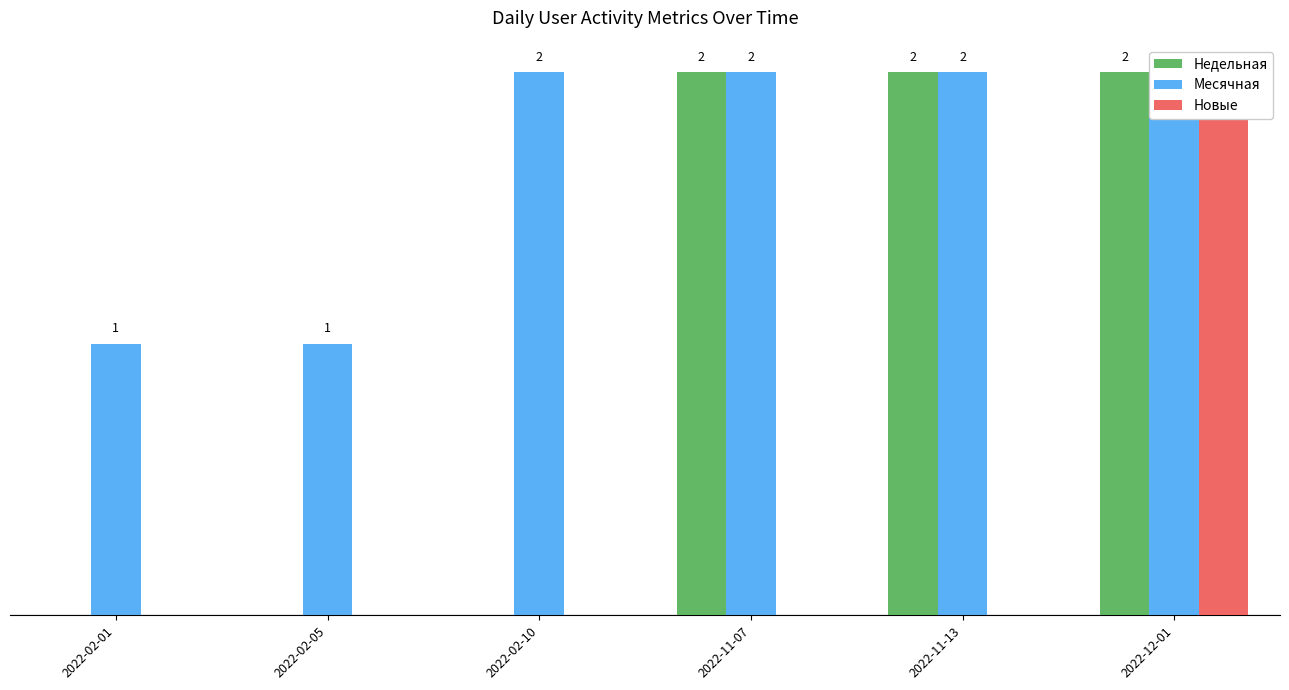

List the series in order of their overall mean, lowest first.

Новые, Недельная, Месячная